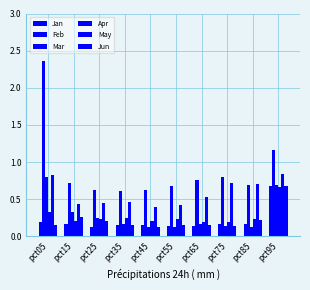

At which label does Apr reach its peak?

pct95